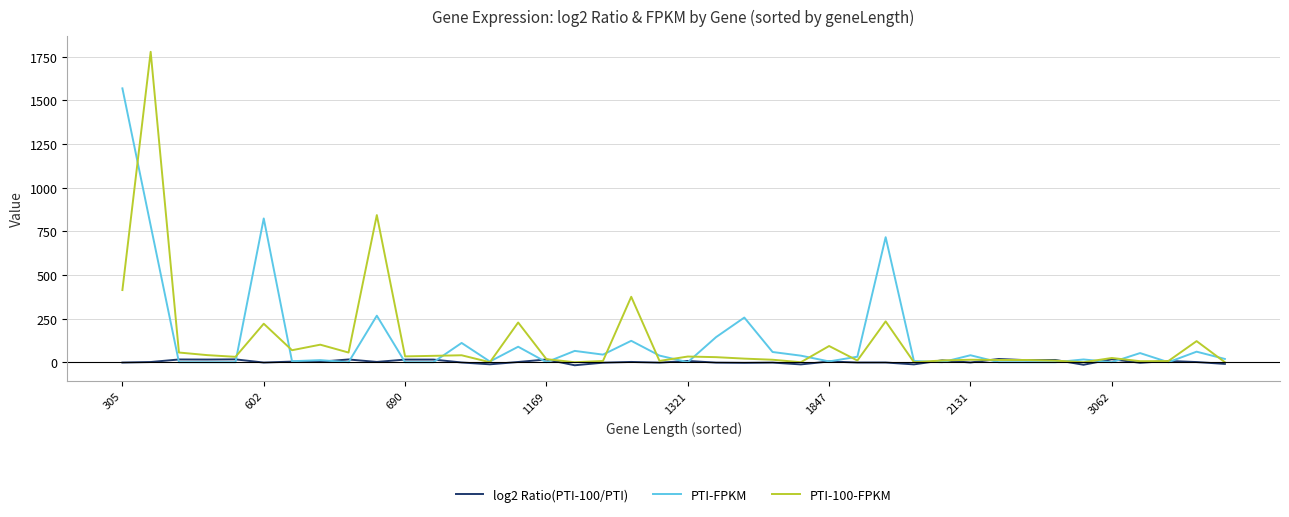

Rank the series by their maximum value, from lowest to highest.

log2 Ratio(PTI-100/PTI), PTI-FPKM, PTI-100-FPKM